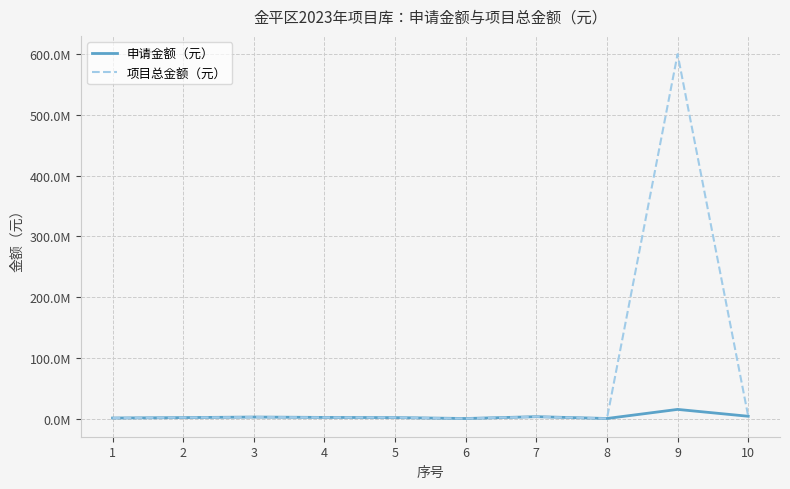

Is this an area chart (filled region under the line)?

No